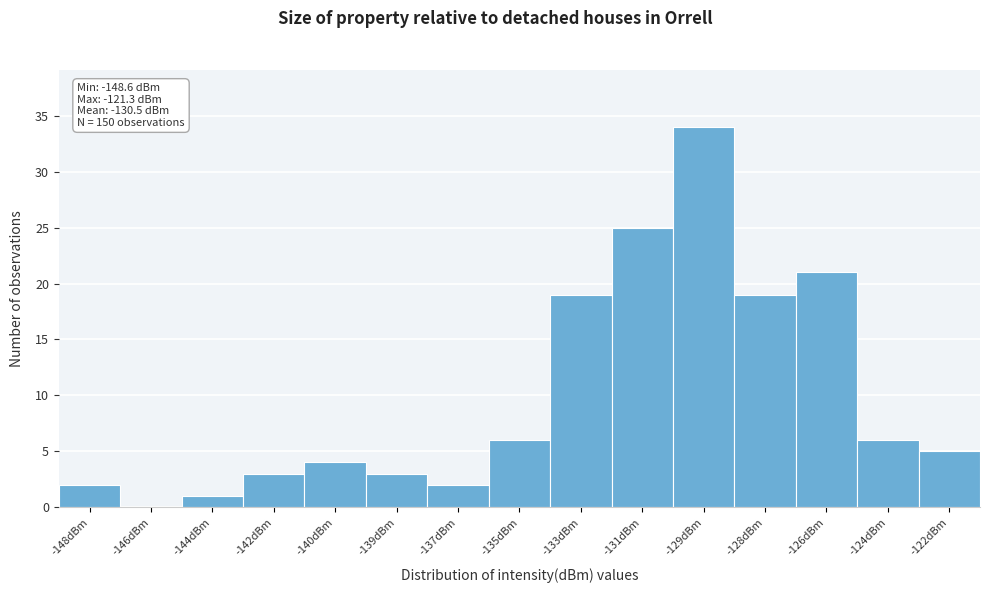

Reading right to left, extract all data points from this chart.

-122dBm=5	-124dBm=6	-126dBm=21	-128dBm=19	-129dBm=34	-131dBm=25	-133dBm=19	-135dBm=6	-137dBm=2	-139dBm=3	-140dBm=4	-142dBm=3	-144dBm=1	-146dBm=0	-148dBm=2